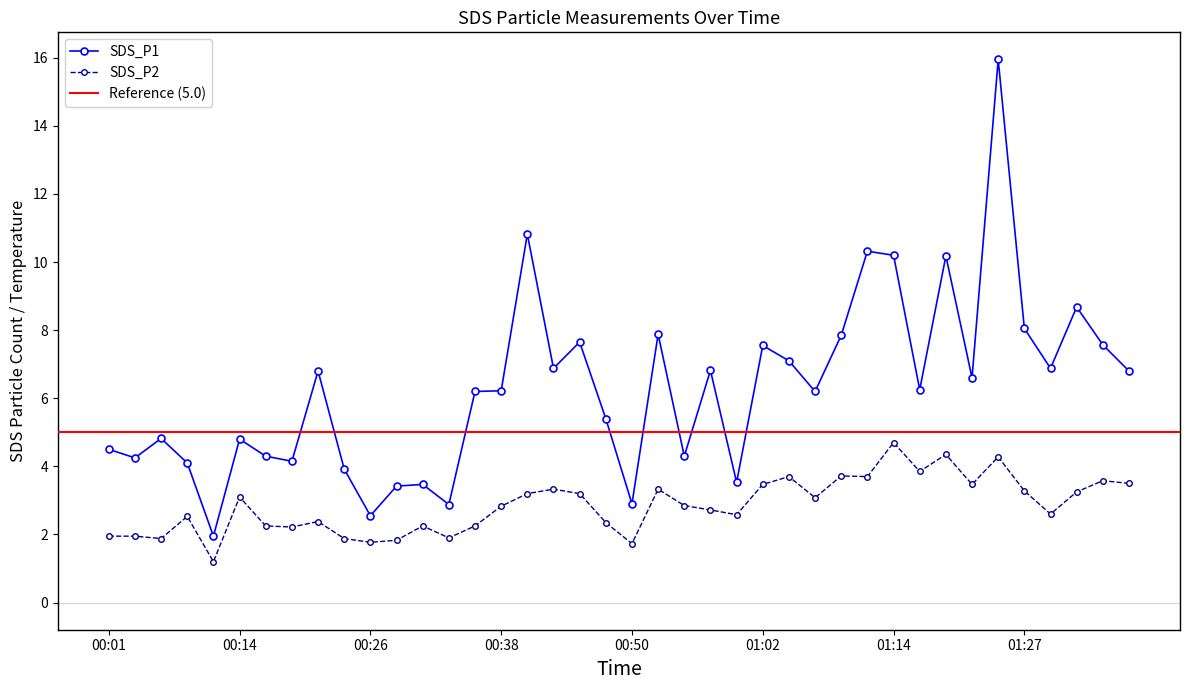

What is the difference between the maximum and second lowest values in the SDS_P1 series?

13.4